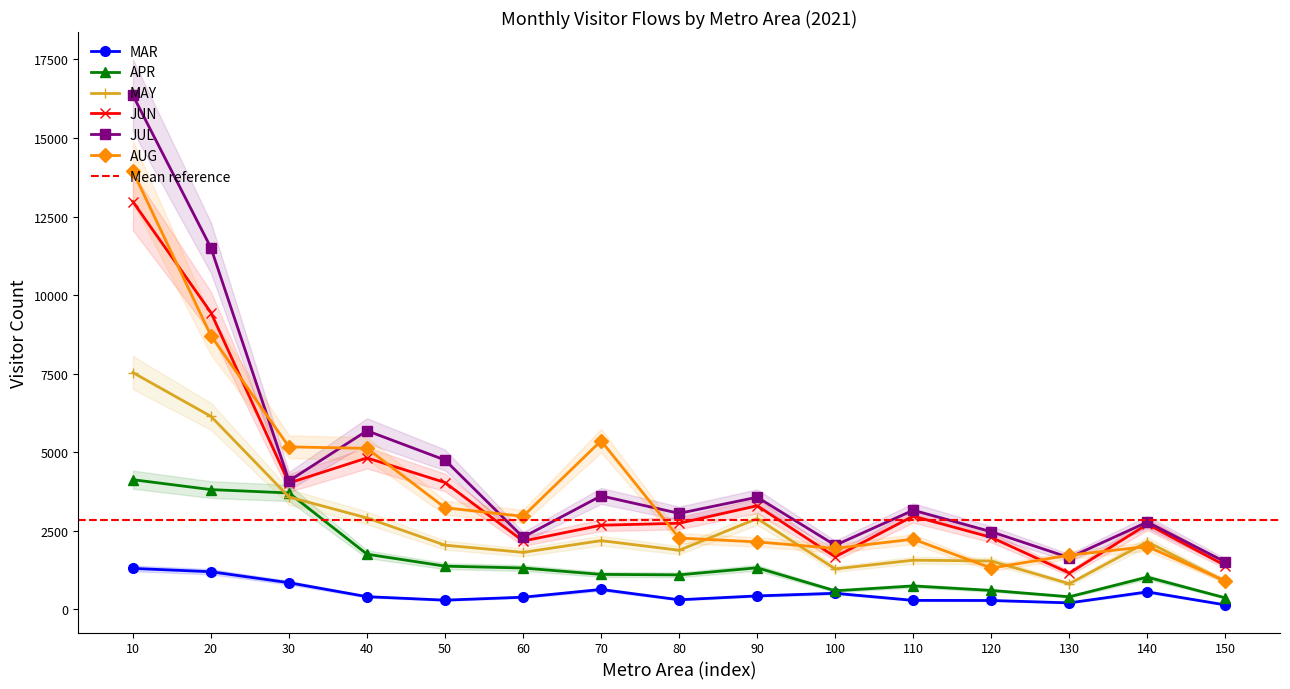

Which series has the largest total across all categories?

JUL